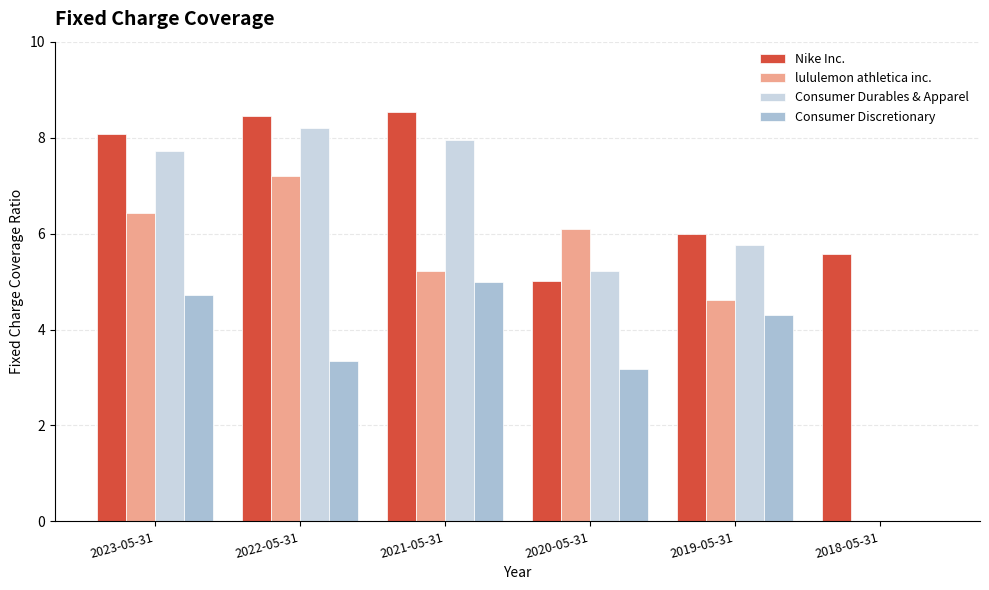

What is the sum of the Consumer Discretionary values at 2022-05-31 and 2019-05-31?

7.7